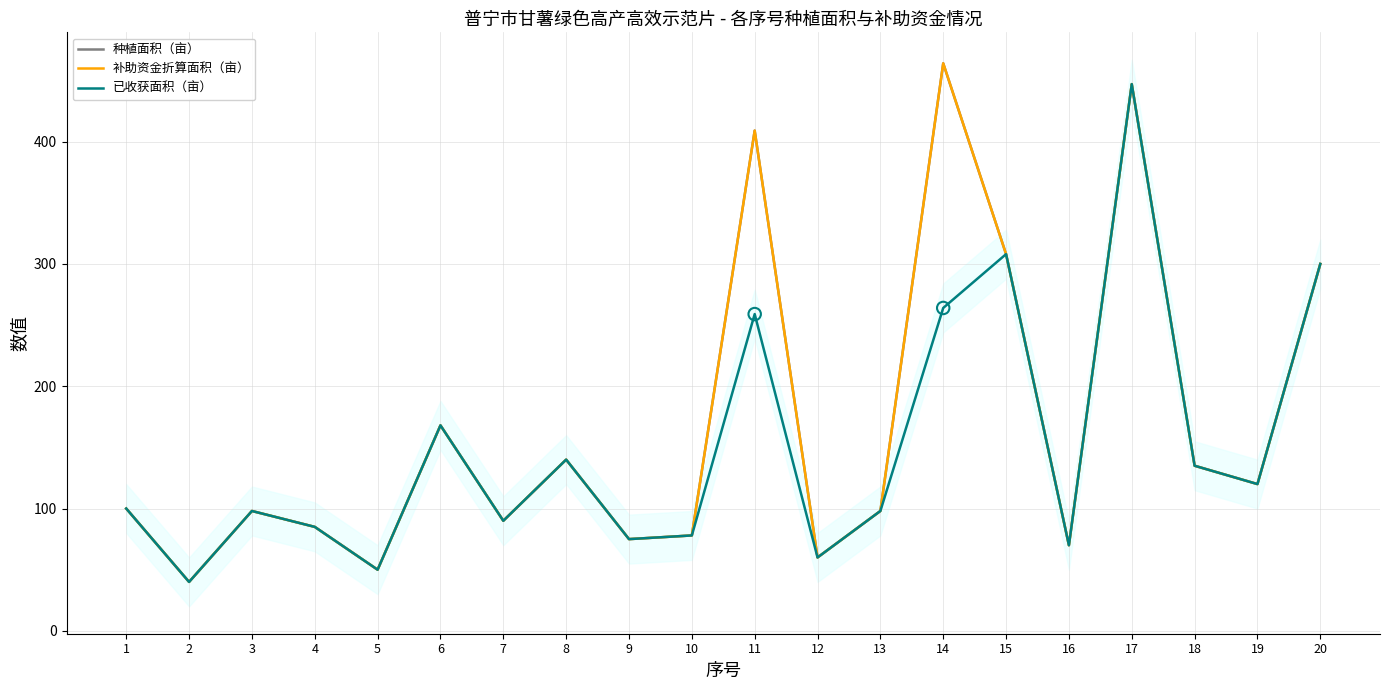

Which series reaches the minimum Y coordinate?

种植面积（亩）